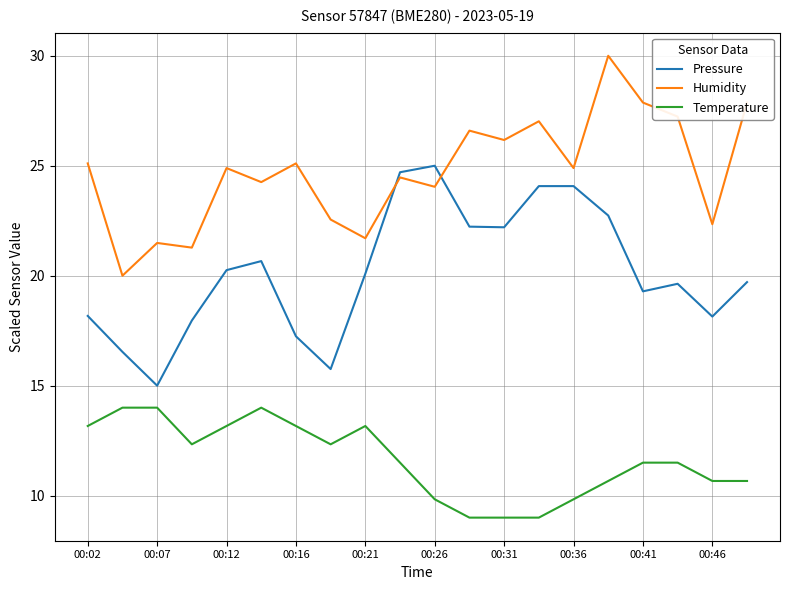

Does the chart display data point markers on the line(s)?

No